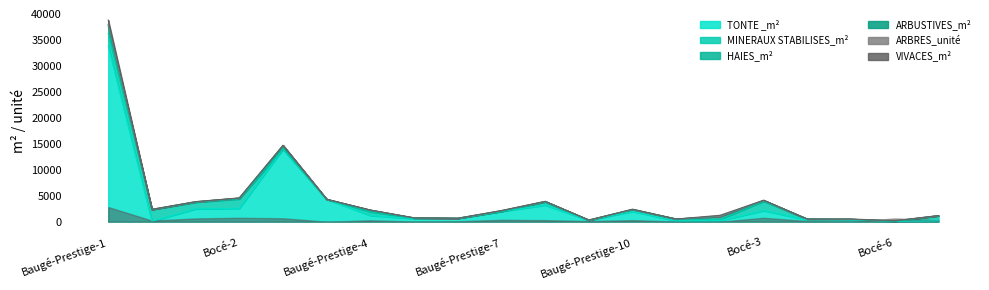

In MINERAUX STABILISES_m², how many points are higher than both neighbors (excluding endpoints)?

5